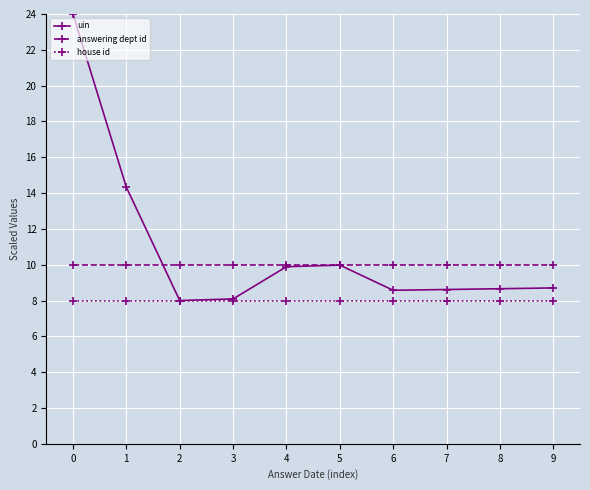

How many series are shown in this chart?

3